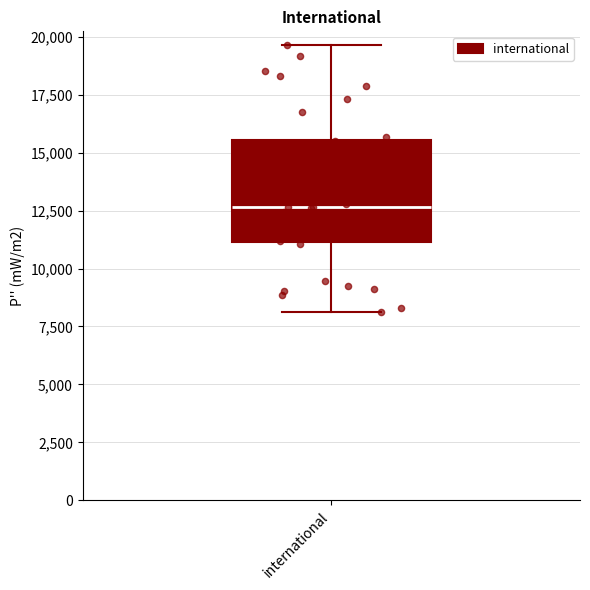

Transcribe this box plot: give where the median line is, the range the box spans, and where the two whiskers end, as read against the y-axis. The values are not printed on the chart, so give them approximately, as read against the axis.

median 12500, box 11000 to 15500, whiskers 8000 to 19500